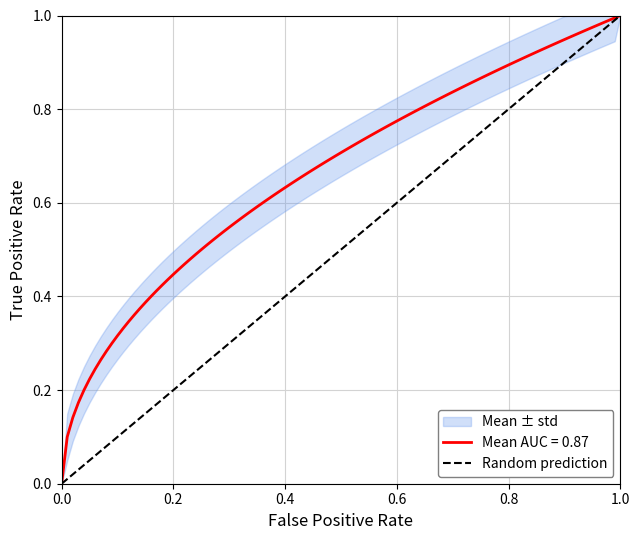

Does the chart have visible grid lines?

Yes